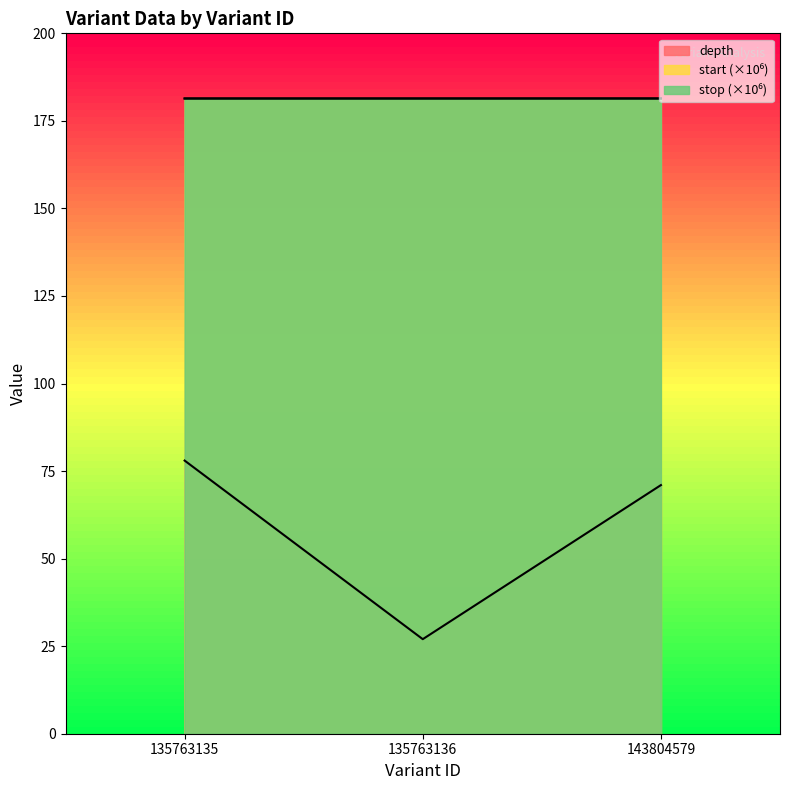

How many lines are shown in the chart?

3